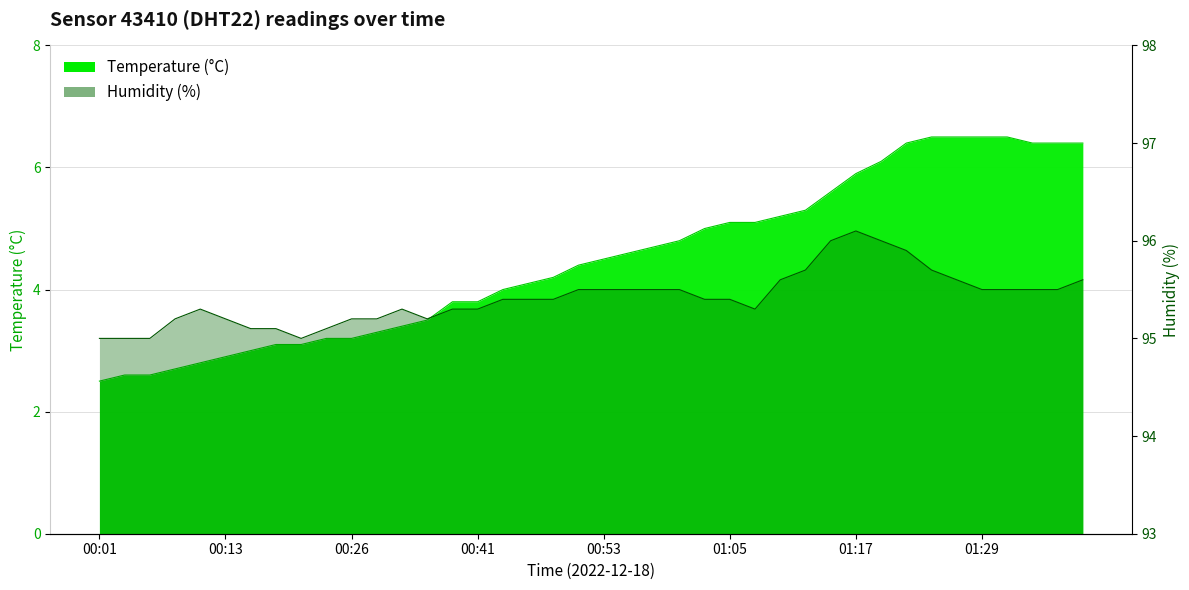

What is the total value across all series at 00:43?

99.4